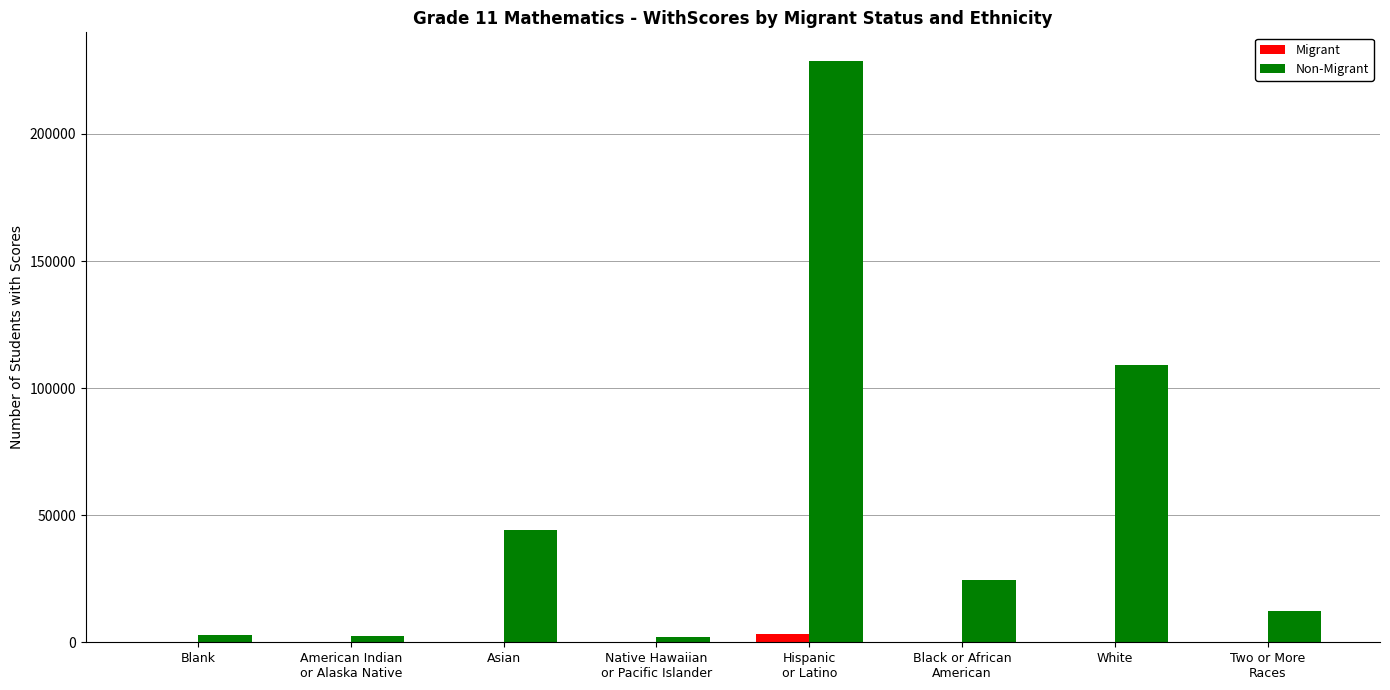

At which label is Non-Migrant closest to 115399?

White